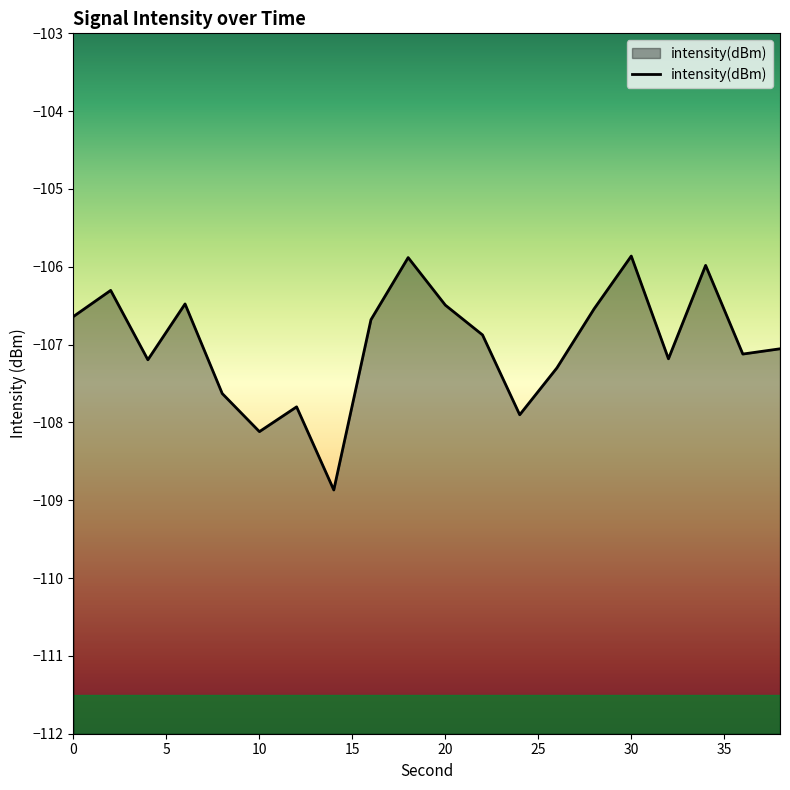

Does the chart display data point markers on the line(s)?

No